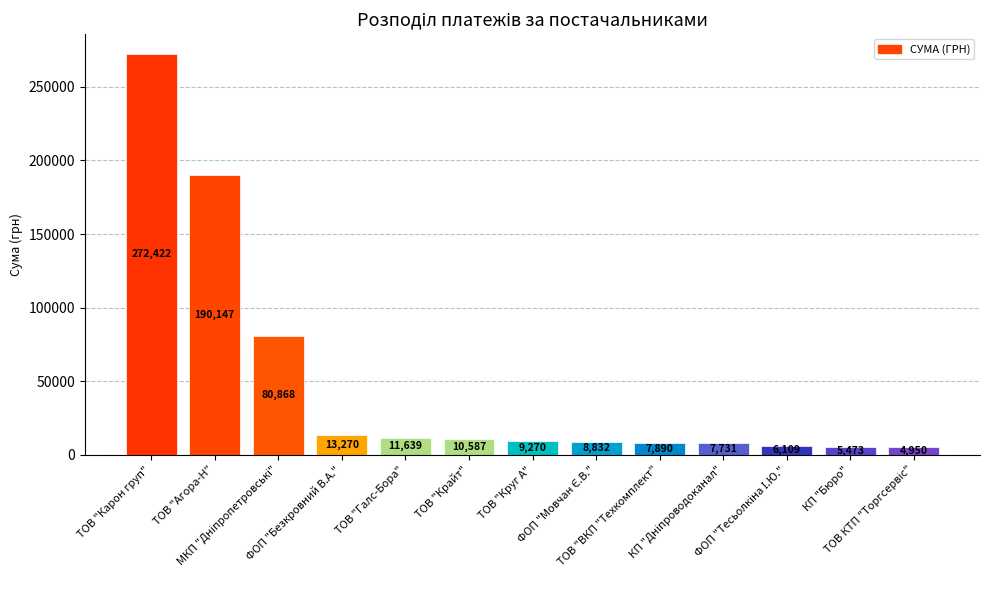

What is the greatest value displayed?

272422.2